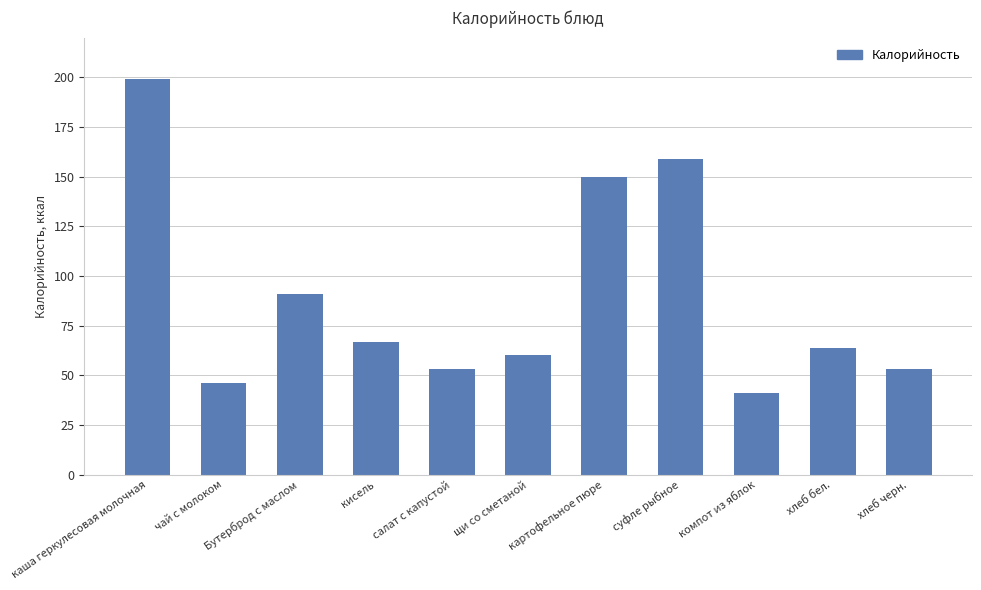

What is the minimum value shown in the chart?

41